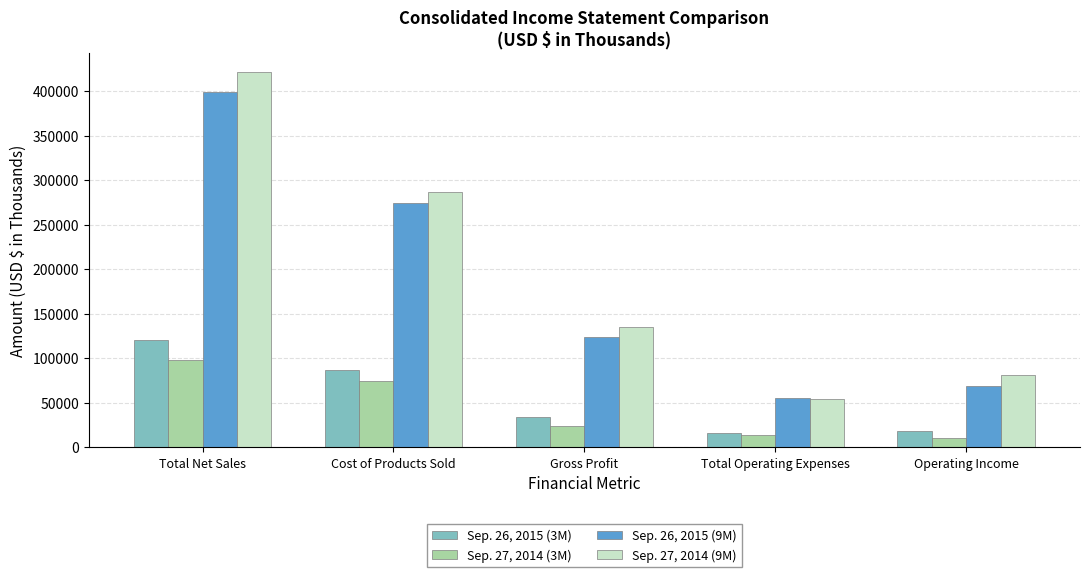

How many bars are there in total?

20